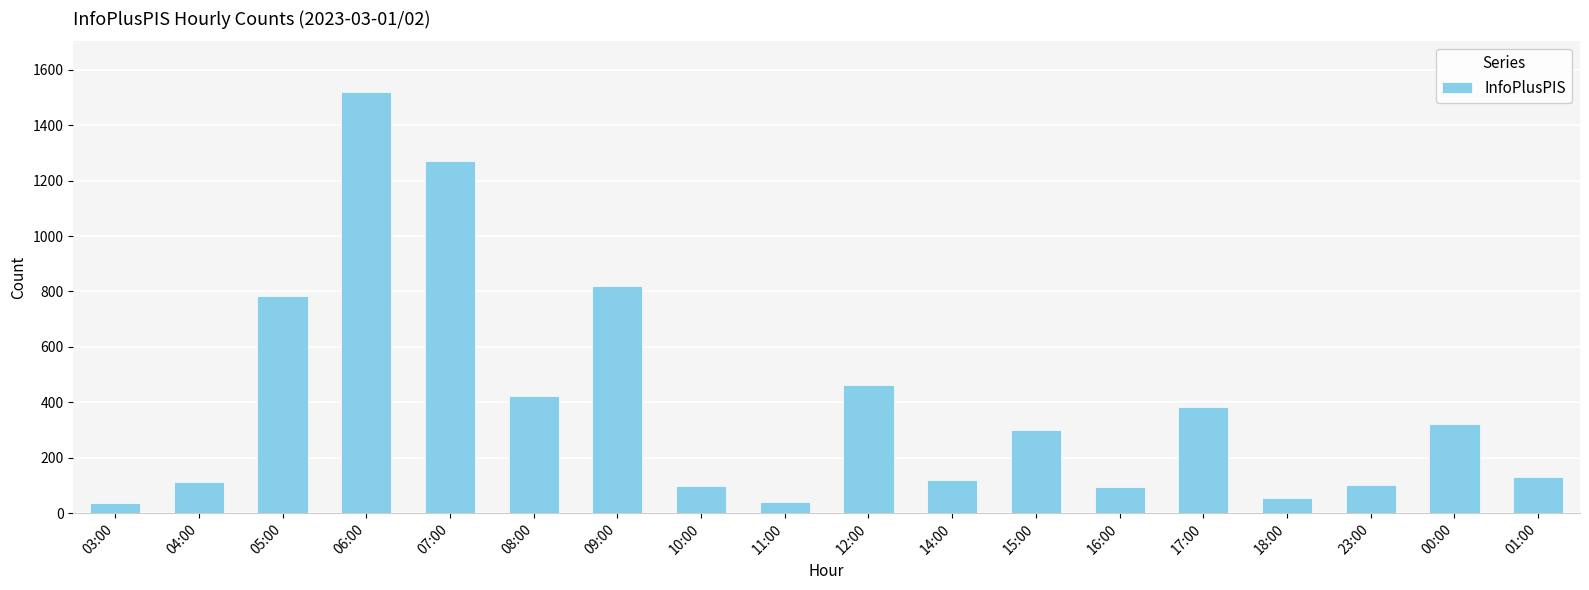

True or false: the data shows 99 at 10:00.

True